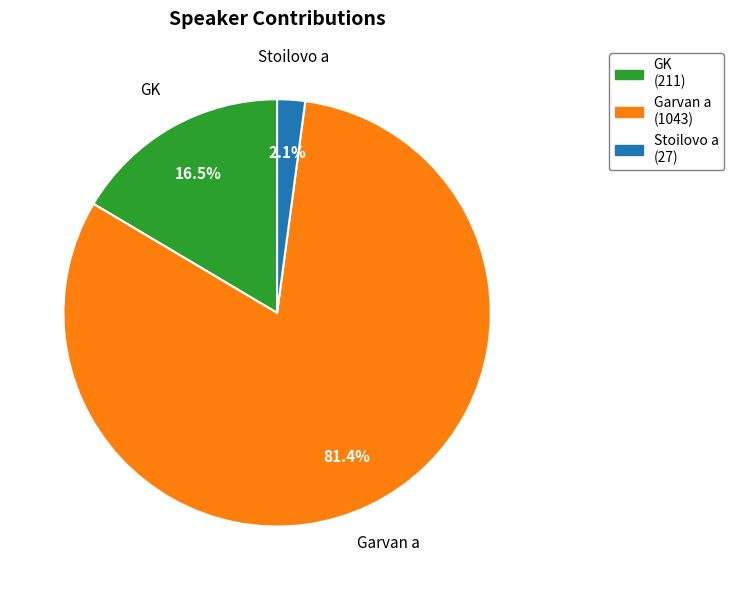

Is there a majority slice in this chart?

Yes